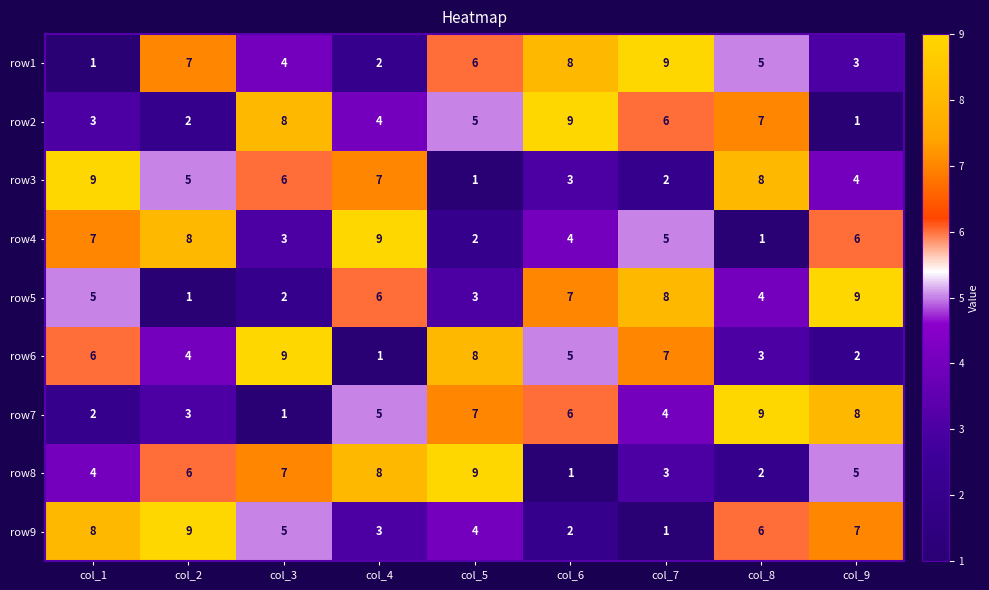

The value of row3 at col_4 is 12. True or false?

False